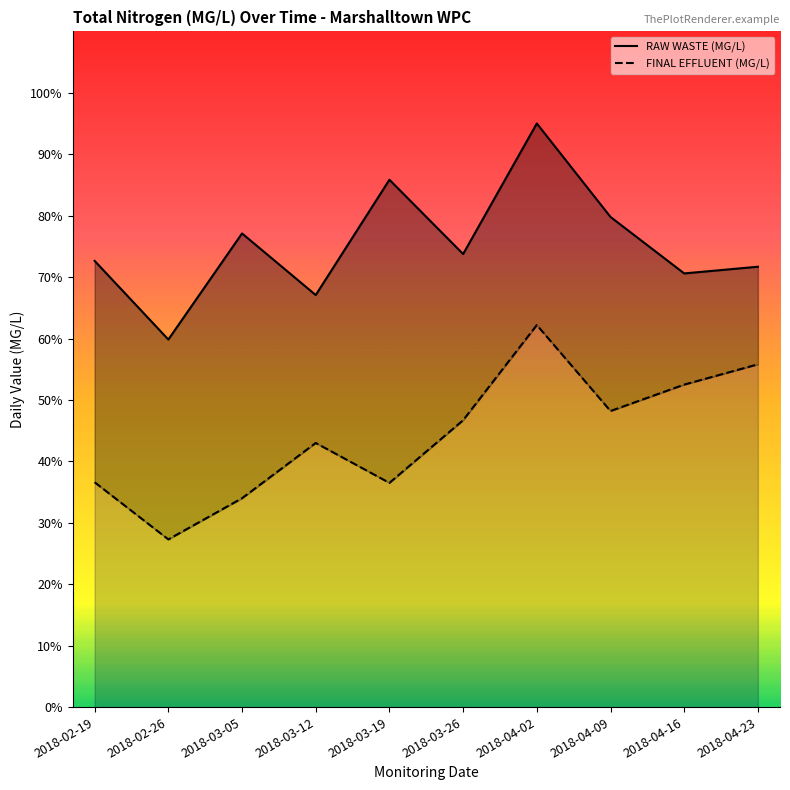

Reading left to right, what are all the values shown in this chart?

RAW WASTE (MG/L): 2018-02-19=72.6	2018-02-26=59.8	2018-03-05=77.1	2018-03-12=67.1	2018-03-19=85.8	2018-03-26=73.8	2018-04-02=95.0	2018-04-09=79.8	2018-04-16=70.6	2018-04-23=71.7
FINAL EFFLUENT (MG/L): 2018-02-19=36.6	2018-02-26=27.3	2018-03-05=34.0	2018-03-12=43.0	2018-03-19=36.5	2018-03-26=46.7	2018-04-02=62.2	2018-04-09=48.2	2018-04-16=52.5	2018-04-23=55.8